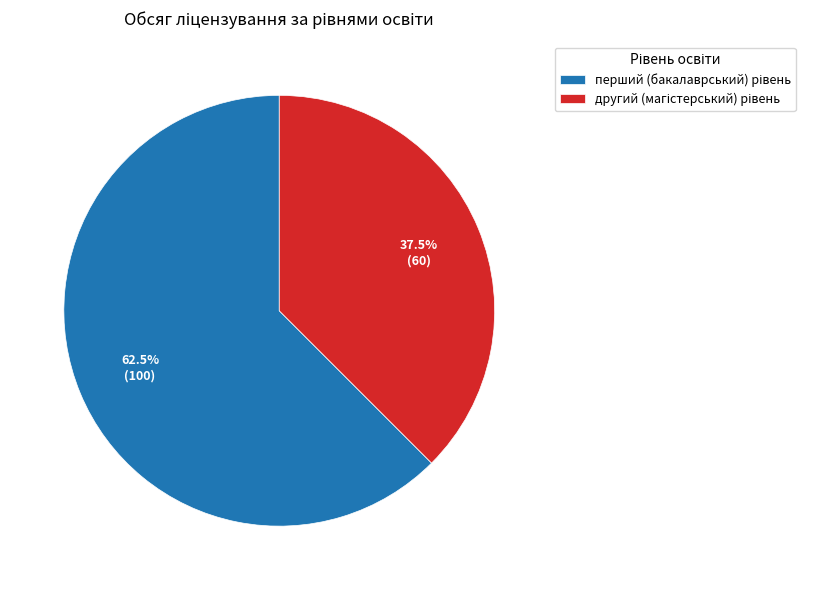

Count the number of slices in the pie.

2